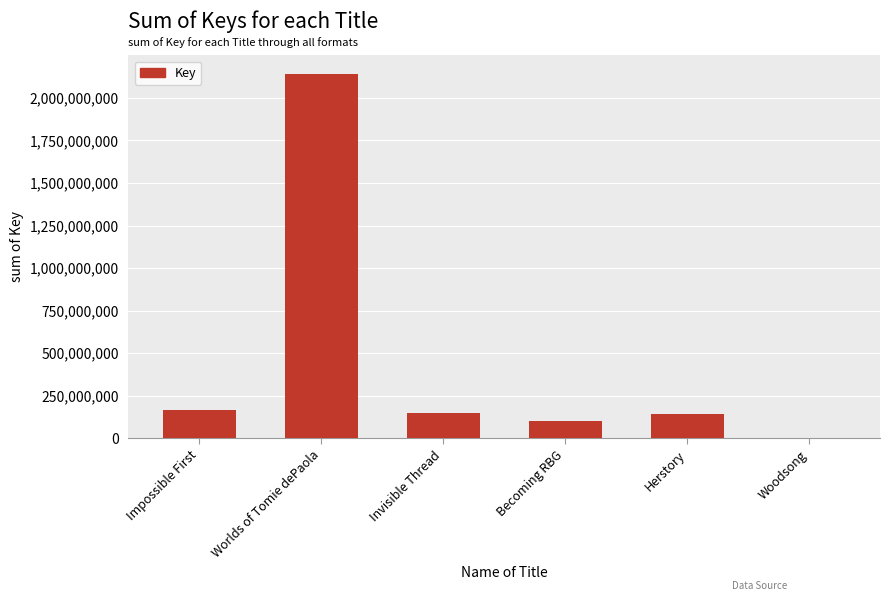

At which label is the value closest to 1070763488?

Impossible First